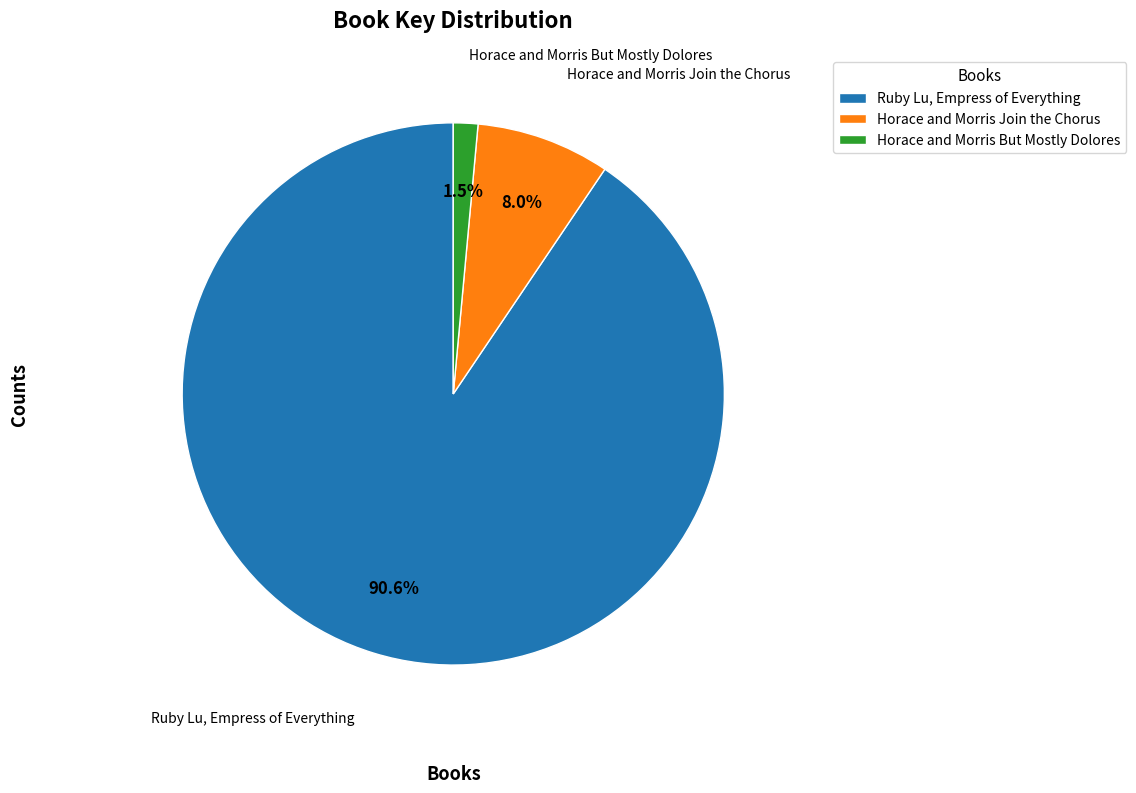

What percentage do Ruby Lu, Empress of Everything and Horace and Morris But Mostly Dolores together represent?

92.0%